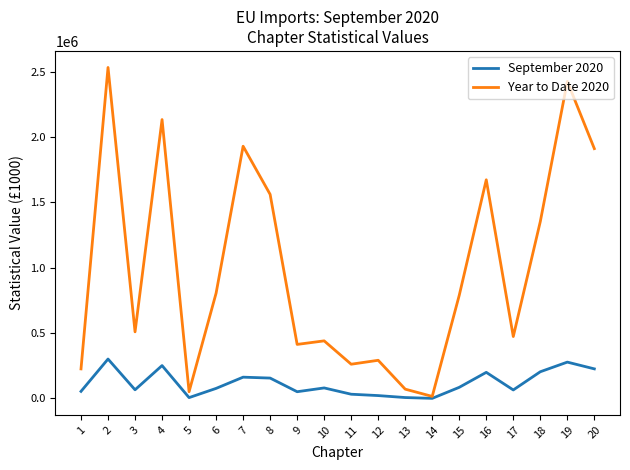

List the series in order of their peak value, lowest first.

September 2020, Year to Date 2020